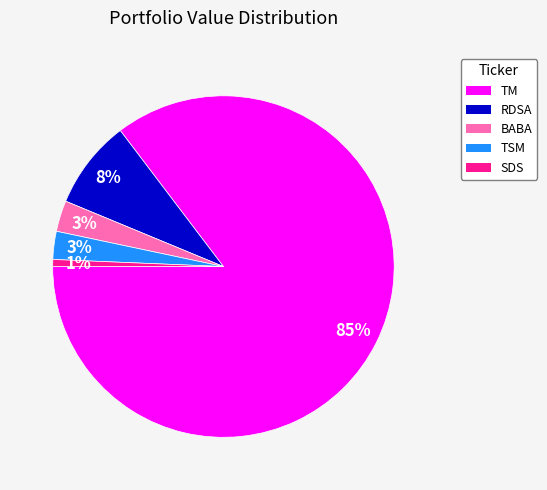

Which category has the biggest portion of the pie?

TM